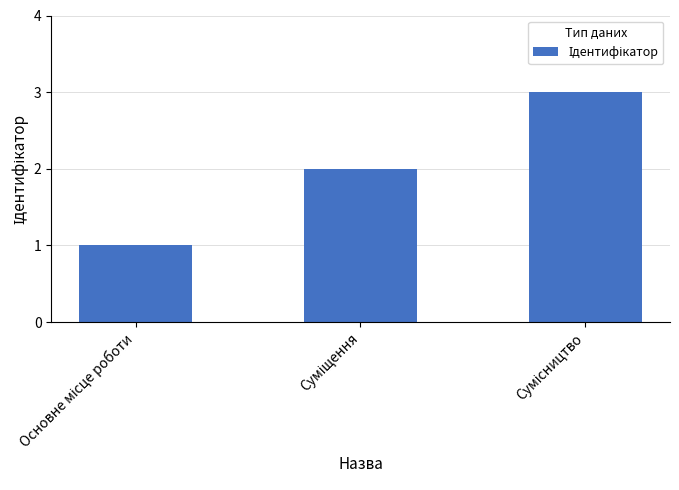

What is the sum of all values?

6